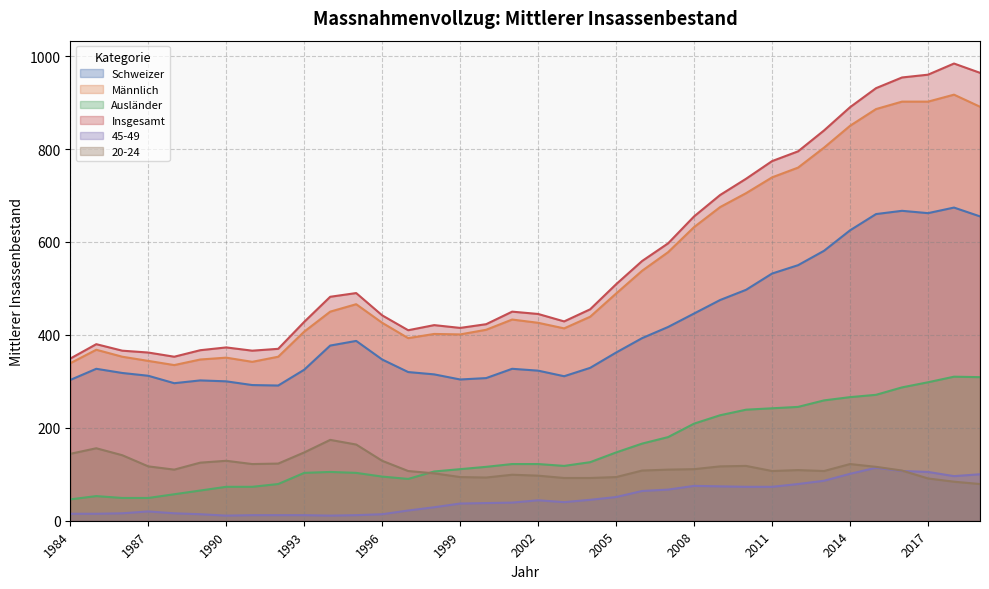

The value of Insgesamt at 1991 is 366. True or false?

True